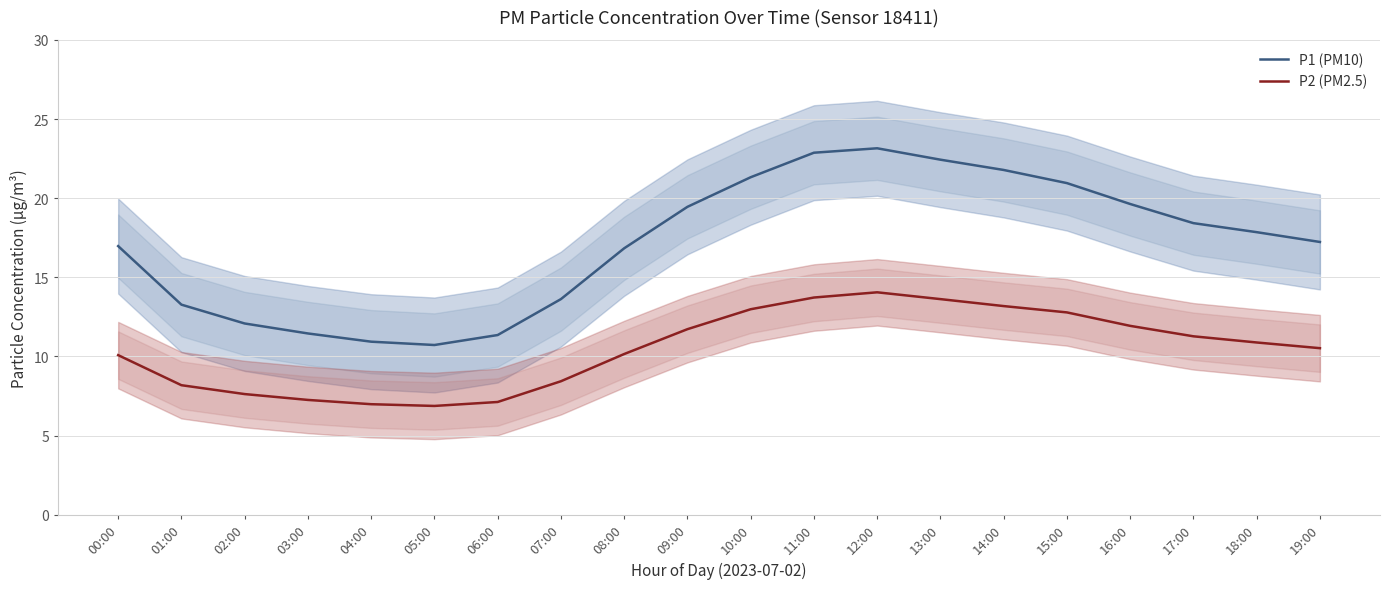

Between 02:00 and 11:00, which series saw the biggest shift?

P1 (PM10)